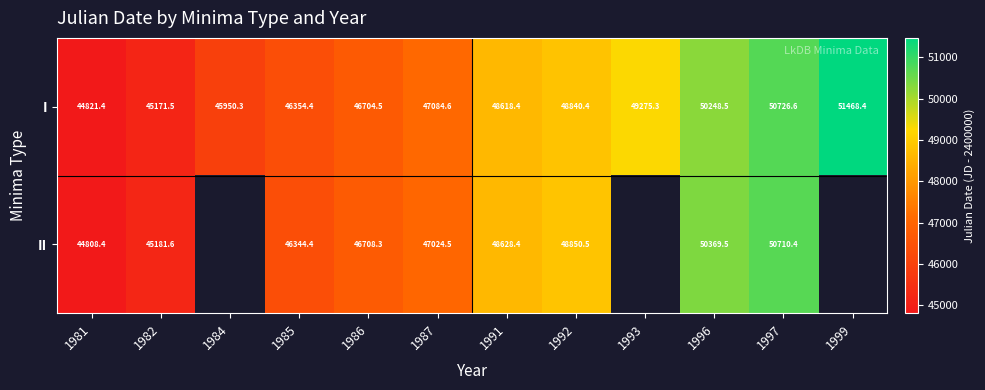

Is the value of I at 1997 greater than the value of II at 1991?

Yes